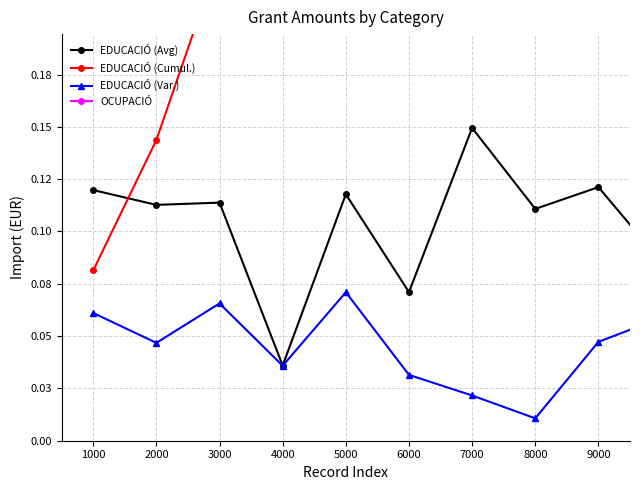

True or false: EDUCACIÓ (Var.) and EDUCACIÓ (Avg) intersect in this chart.

False